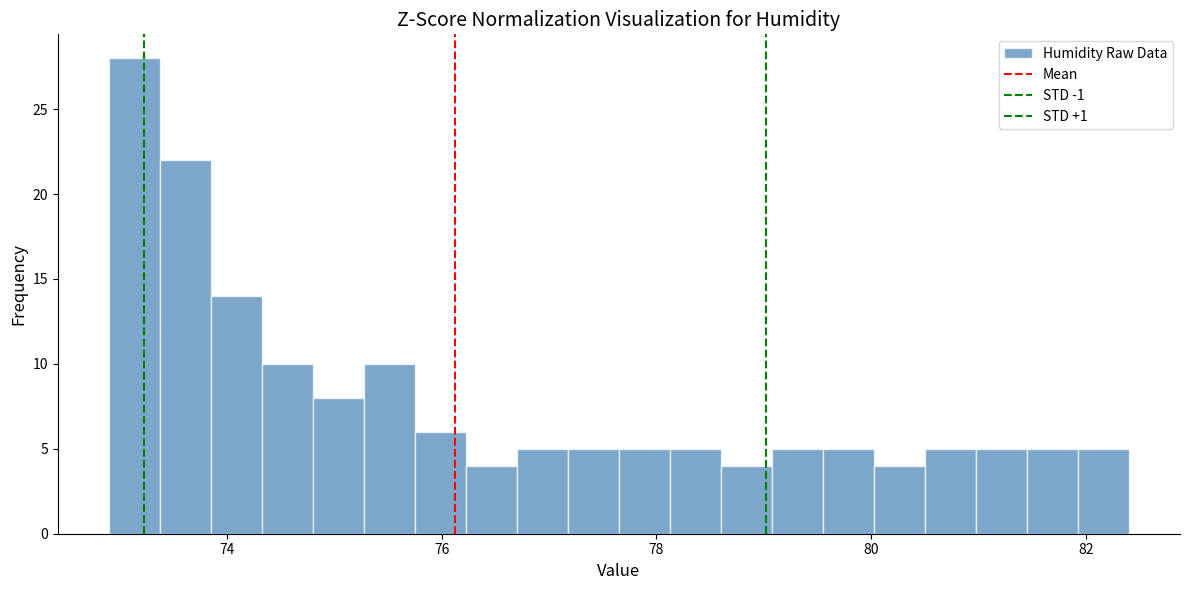

Around what value on the x-axis is the tallest bar? Give the approximate position of its centre, as read against the axis.

73.2